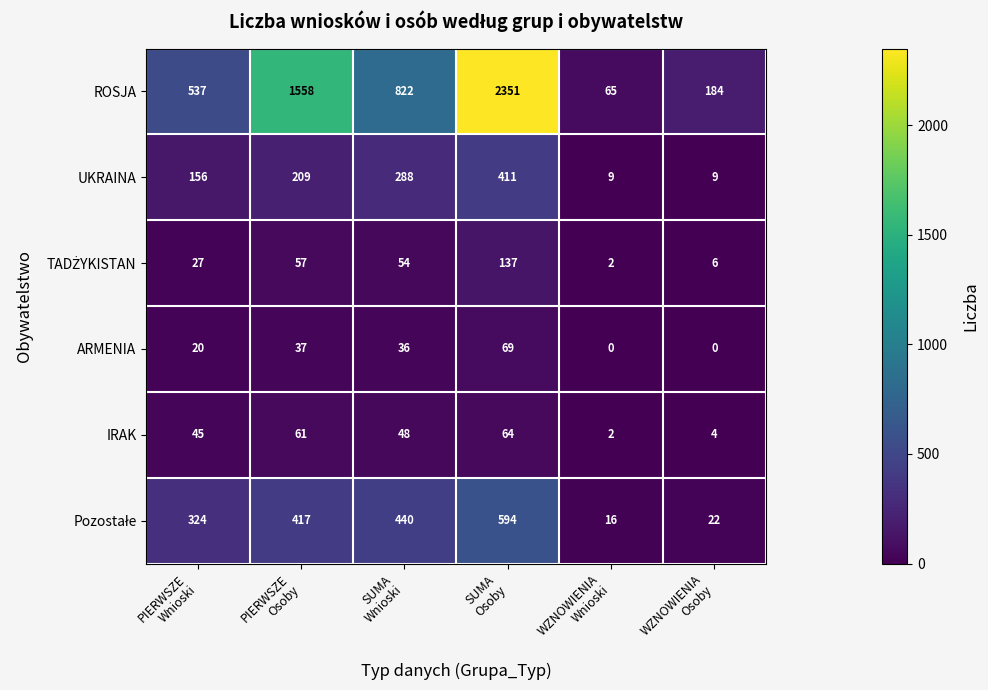

Which series has the largest total across all categories?

ROSJA